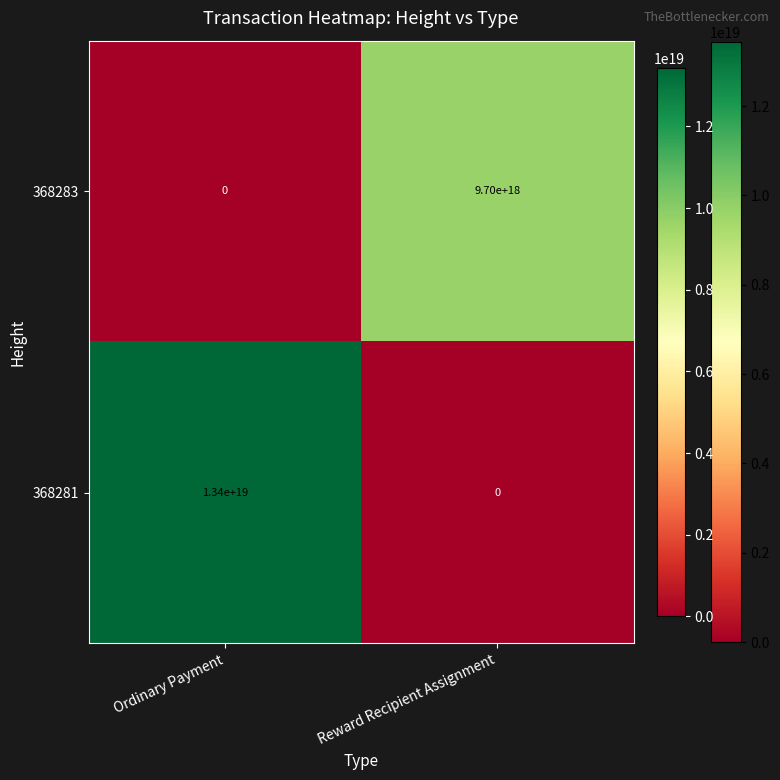

Between Ordinary Payment and Reward Recipient Assignment, which series saw the biggest shift?

368281